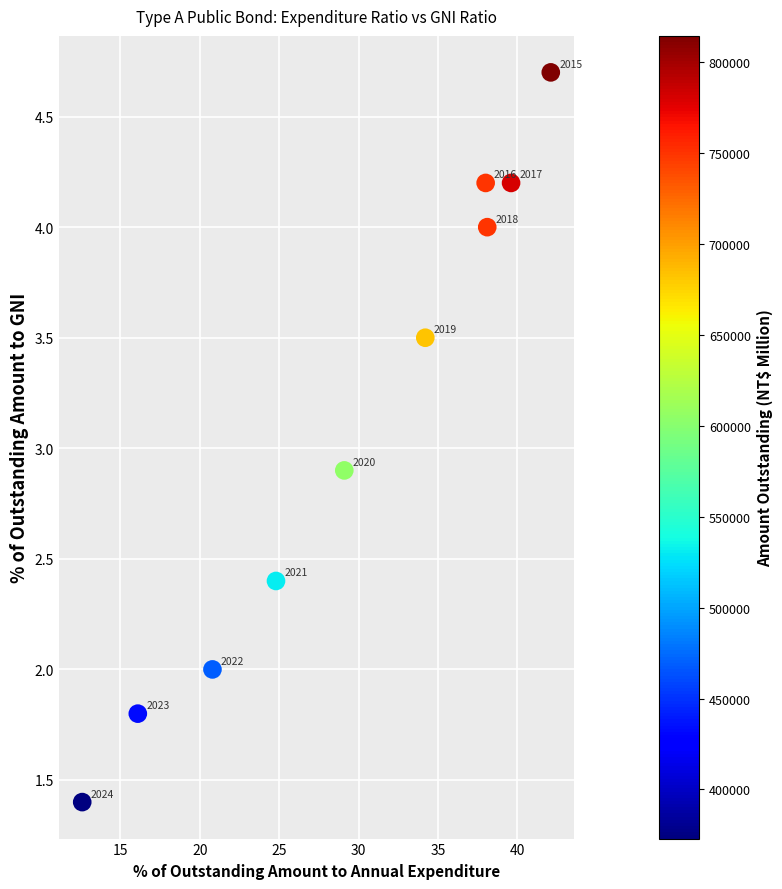

What Y value in the scatter plot is closest to 3?

2.9